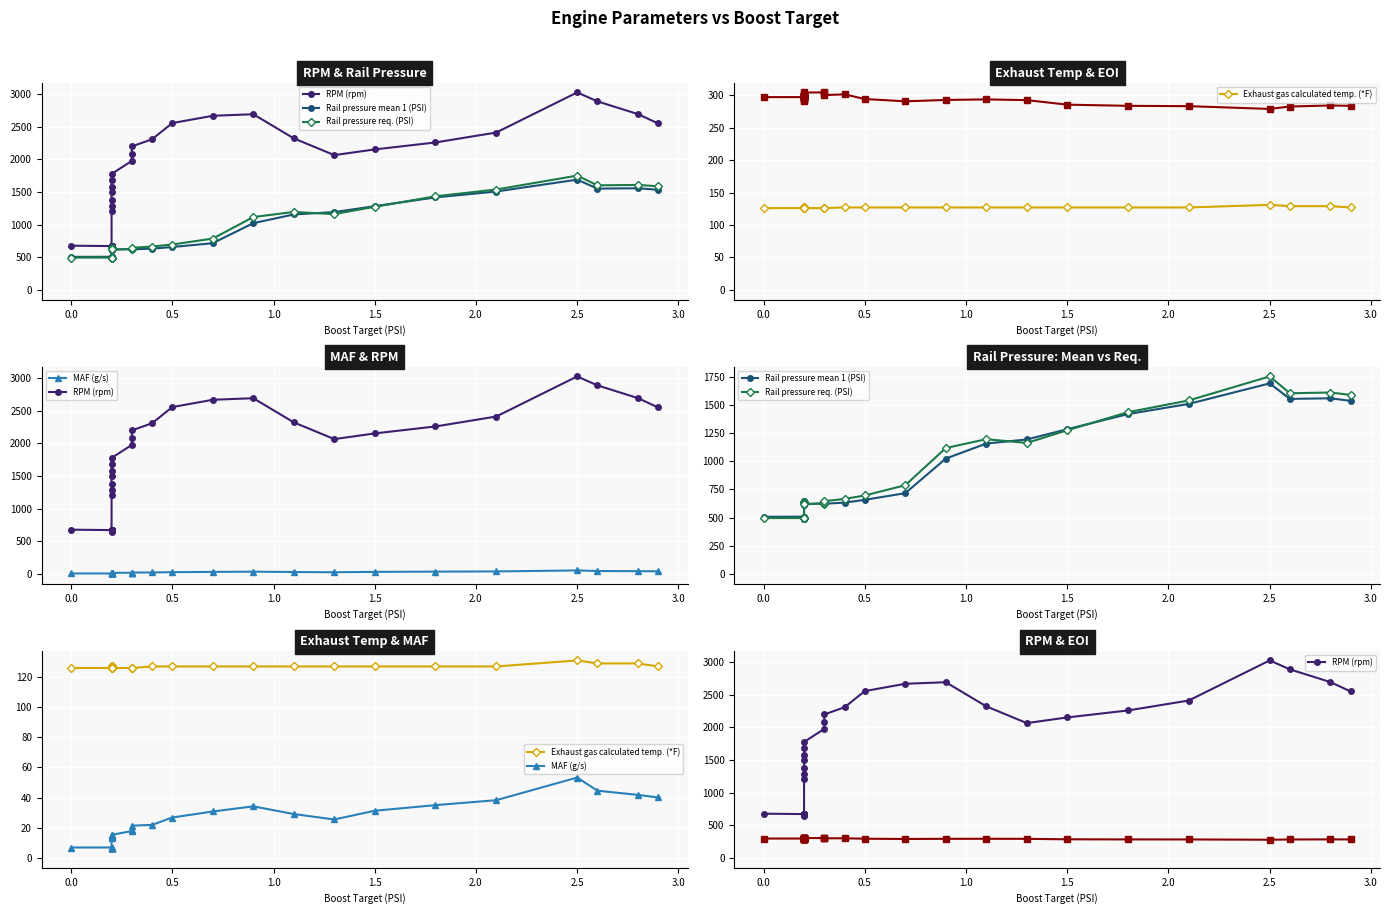

True or false: RPM (rpm) and Exhaust gas calculated temp. (*F) intersect in this chart.

False